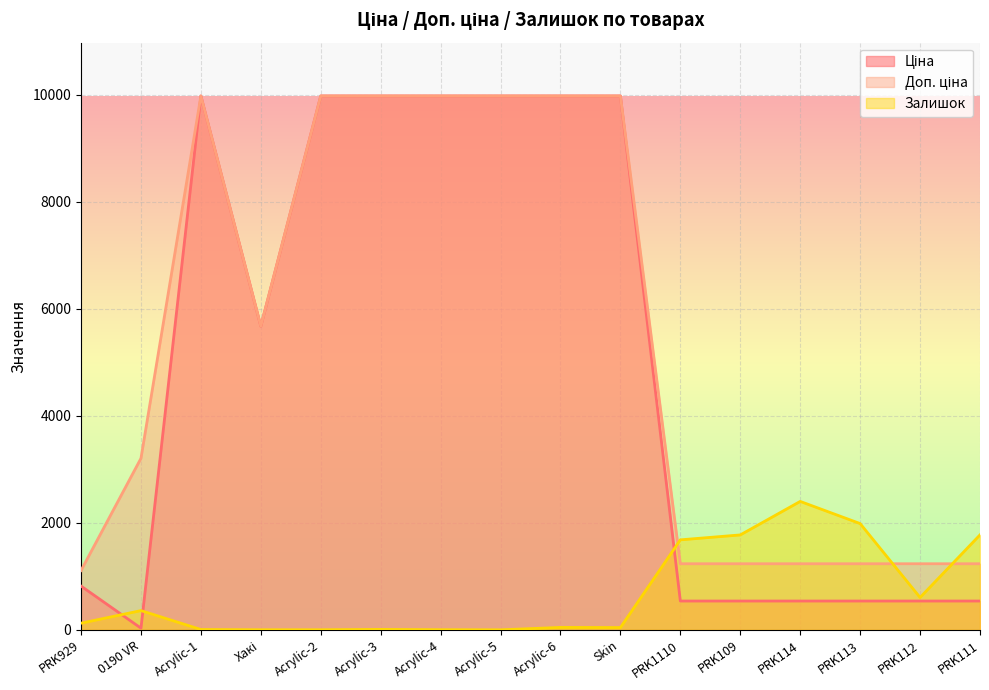

Is it true that Ціна equals 6382.8 at Acrylic-2?

False